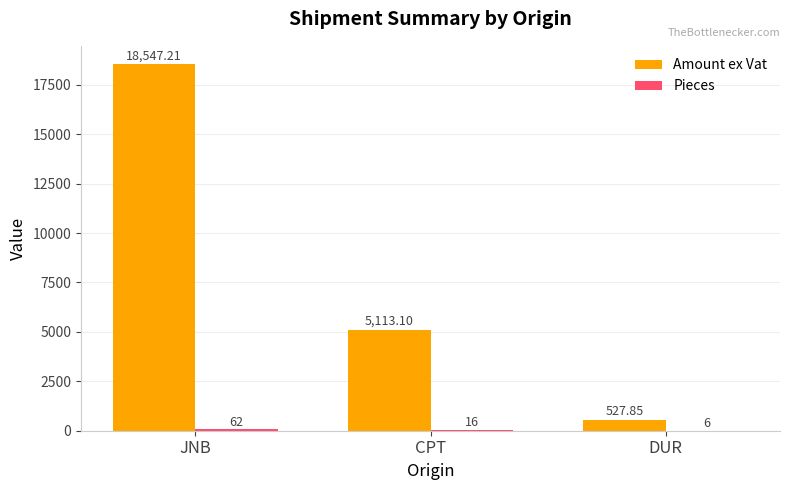

Between CPT and DUR, which series saw the biggest shift?

Amount ex Vat